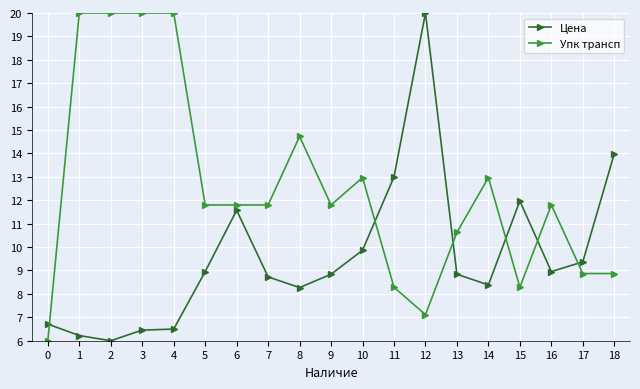

At which category is the sum across all series the highest?

12